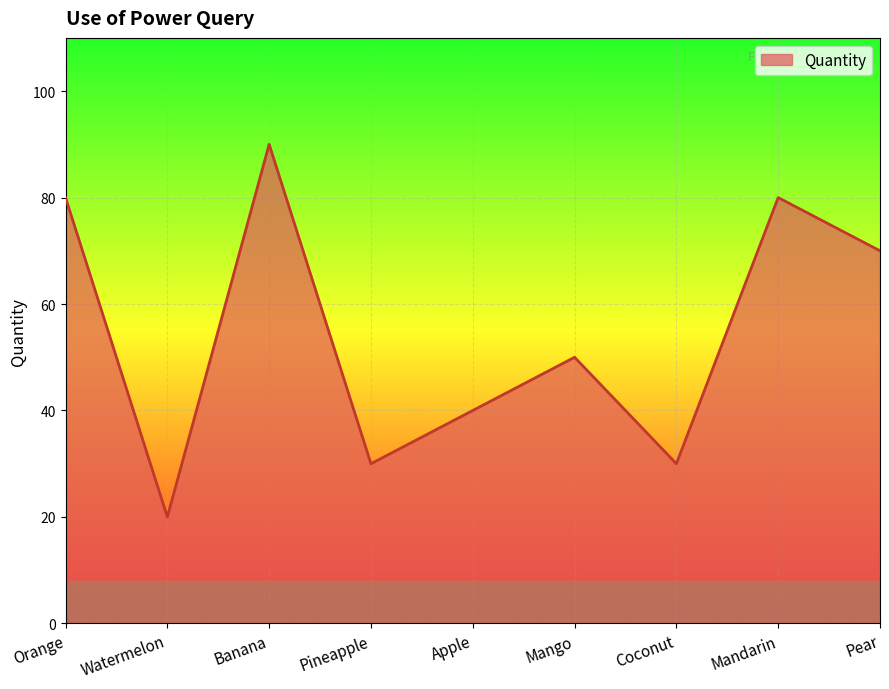

How many values are below 50?

4